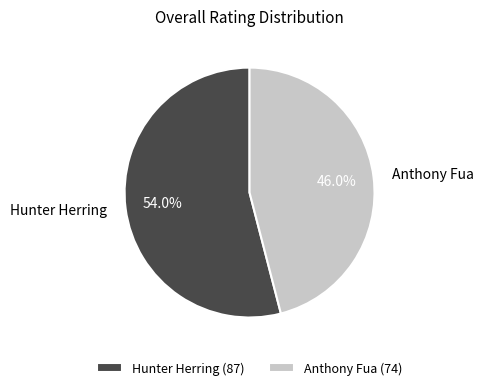

Approximately how many times larger is the value at Hunter Herring compared to Anthony Fua?

1.2